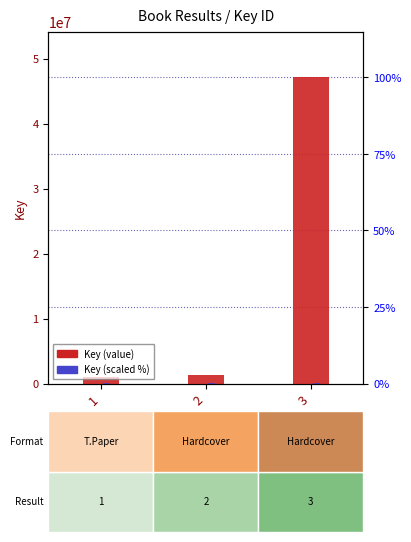

What is the value of the Key bar at the 1st from the left?

1067378.0